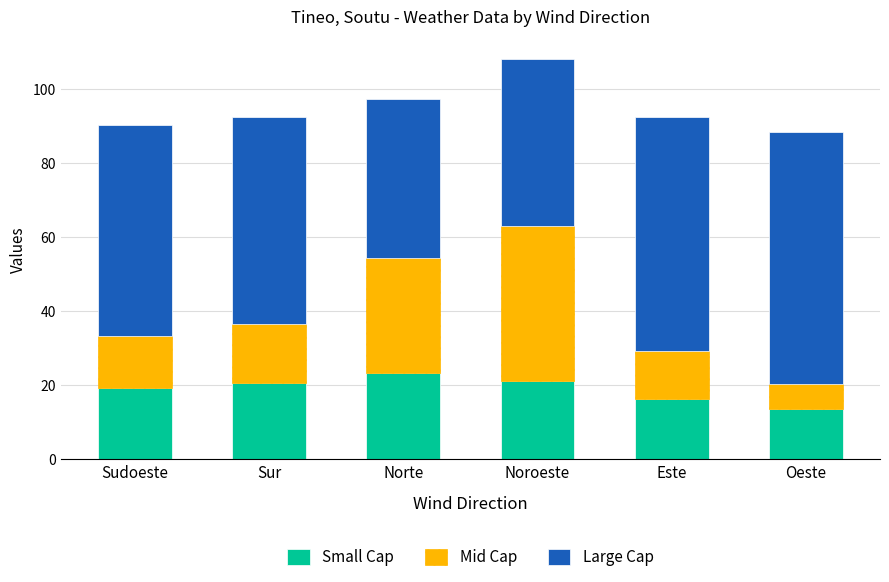

How many categories are shown in the chart?

6